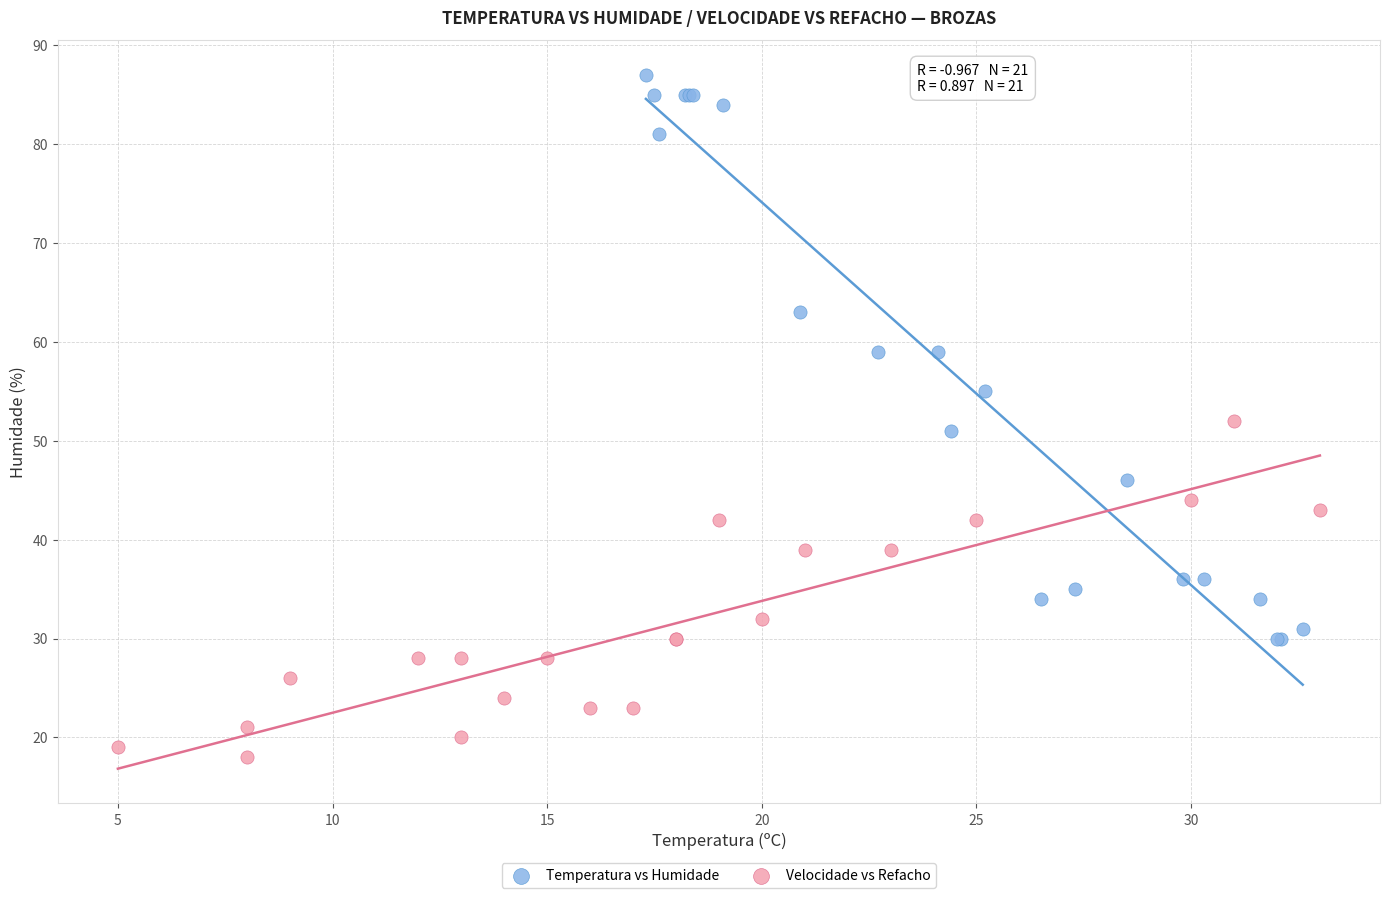

Which series contains the highest Y value?

Temperatura vs Humidade